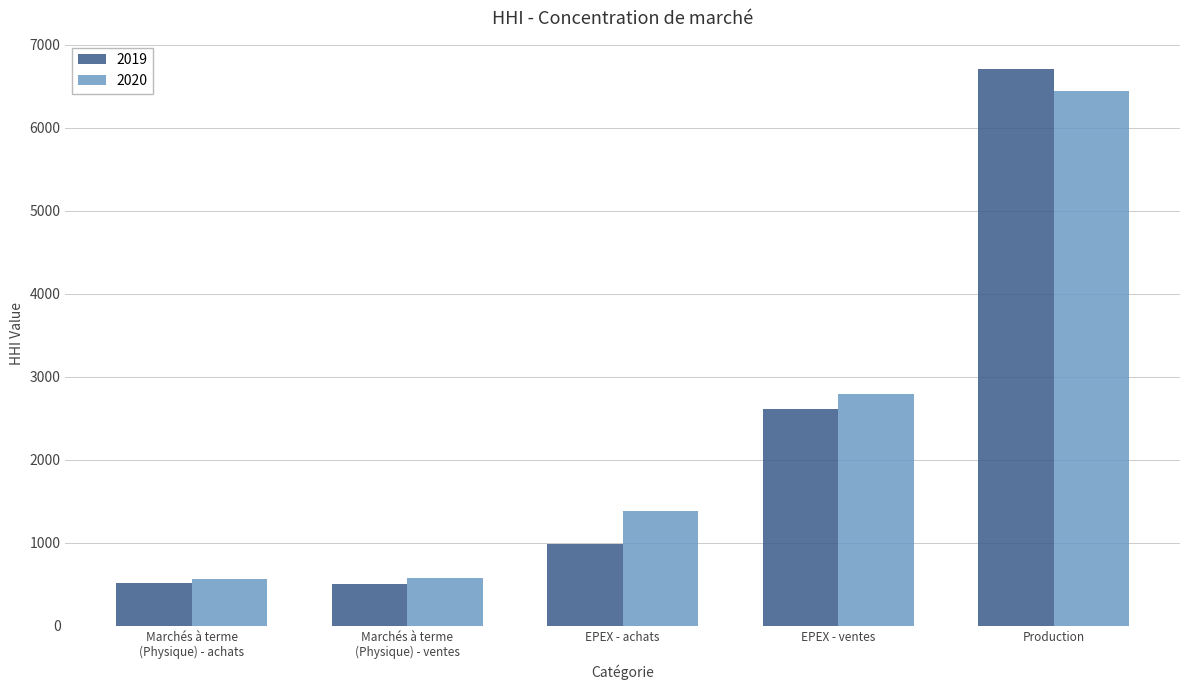

At Production, list the series in order from largest to smallest.

2019, 2020